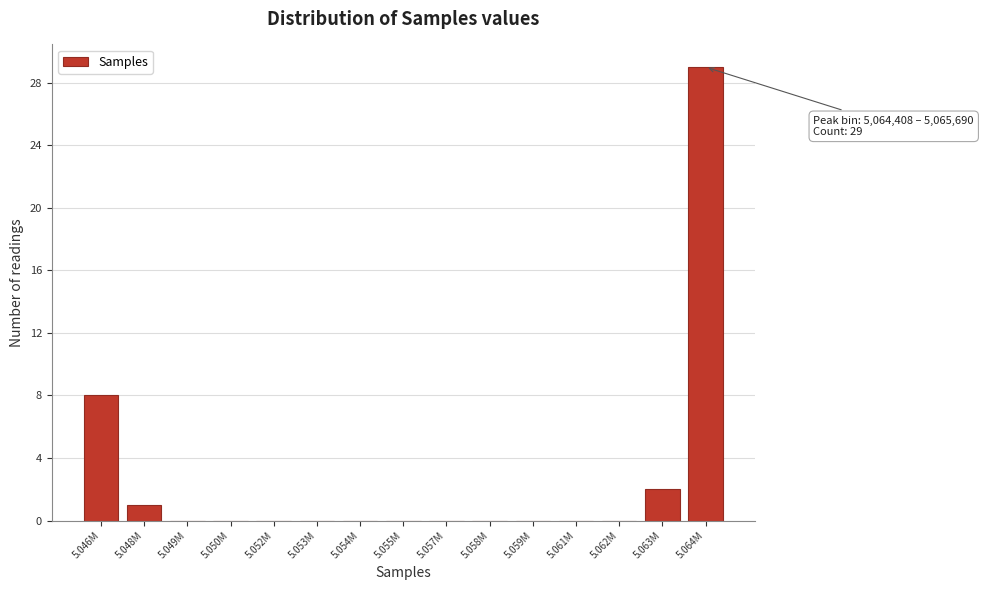

Reading right to left, extract all data points from this chart.

5.064M=29	5.063M=2	5.062M=0	5.061M=0	5.059M=0	5.058M=0	5.057M=0	5.055M=0	5.054M=0	5.053M=0	5.052M=0	5.050M=0	5.049M=0	5.048M=1	5.046M=8